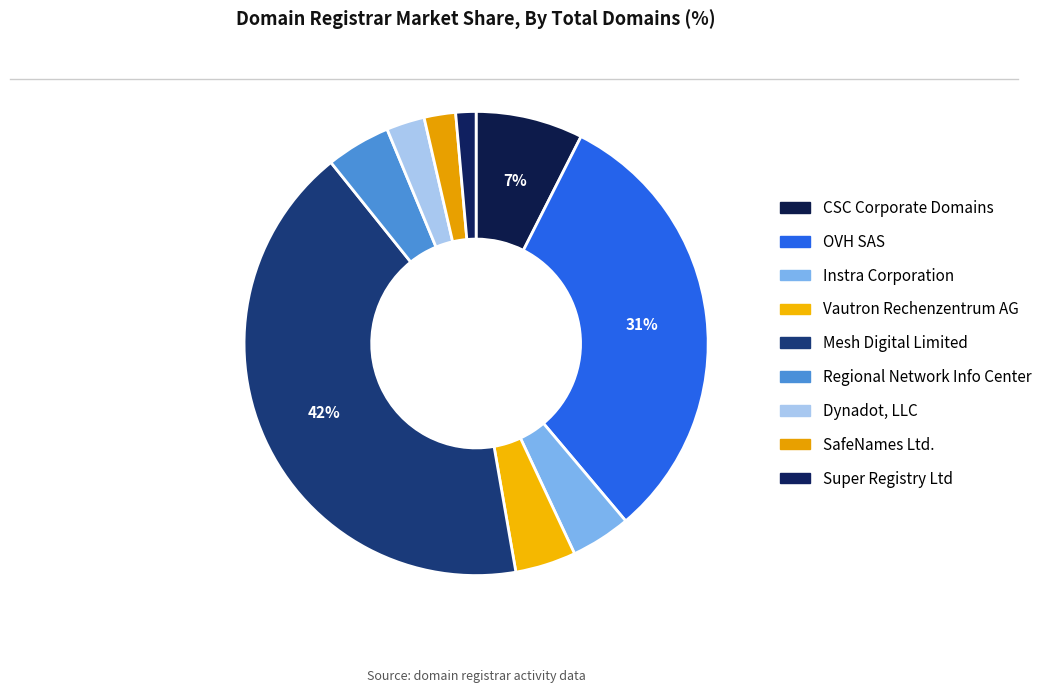

Is there any slice that represents more than half of the pie?

No